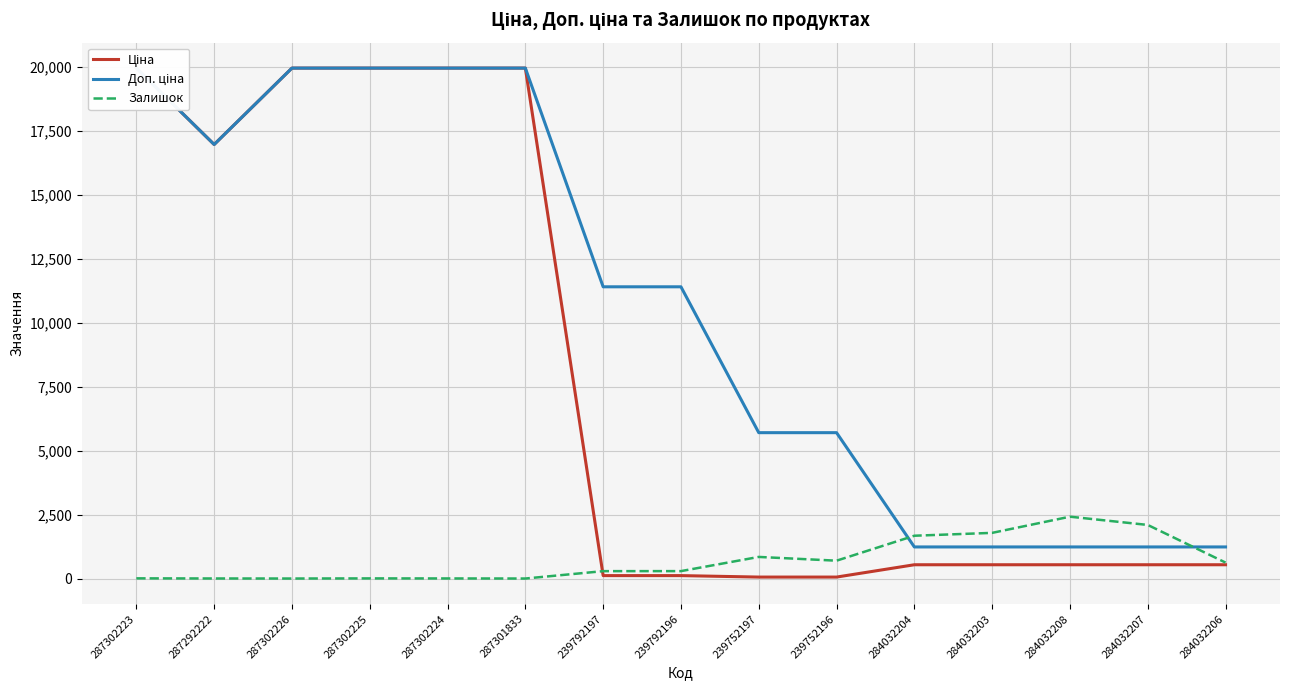

True or false: Ціна has a value of 19964.2 at 287301833.

True